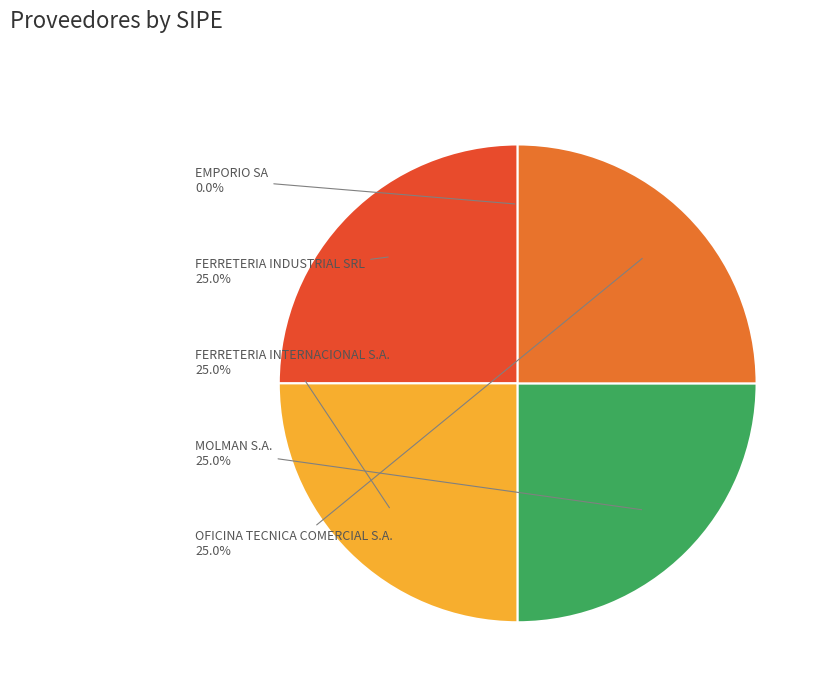

Does any single category account for the majority?

No